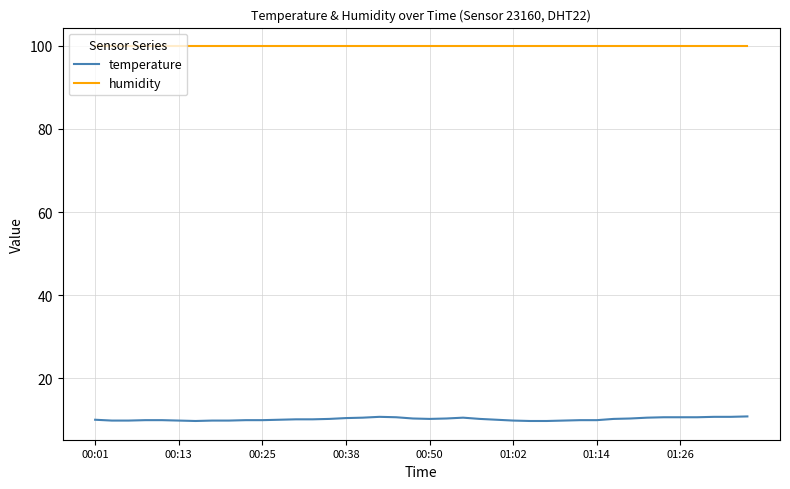

List the series in order of their peak value, lowest first.

temperature, humidity